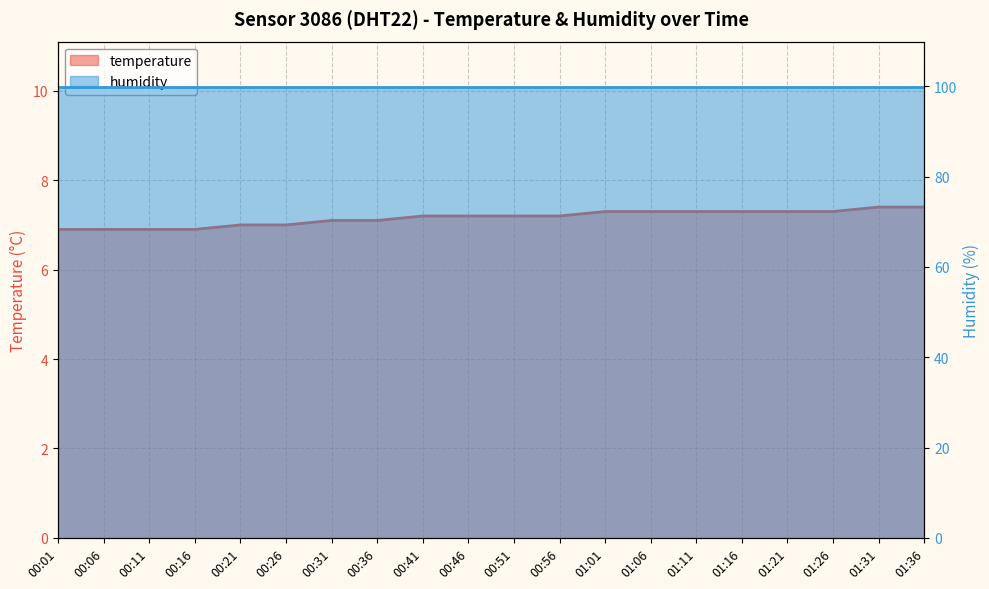

What position from the right is 01:36?

1